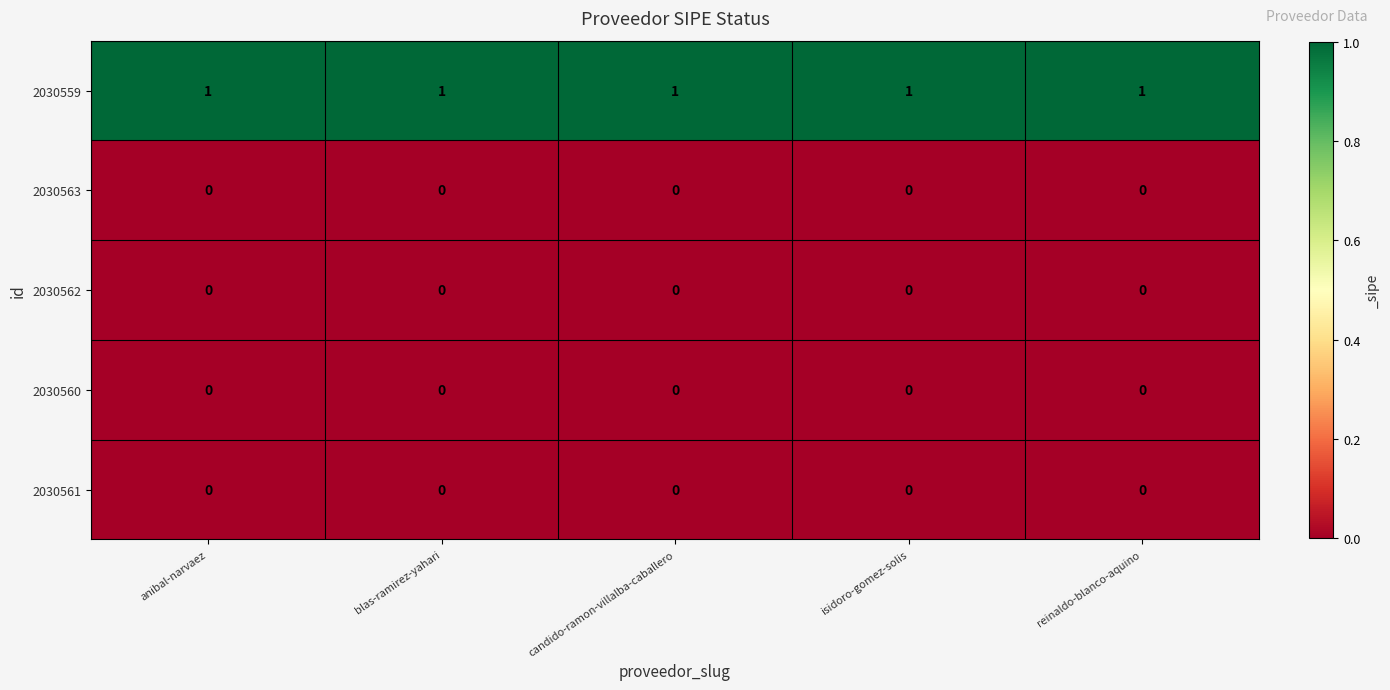

The value of 2030560 at anibal-narvaez is 0. True or false?

True